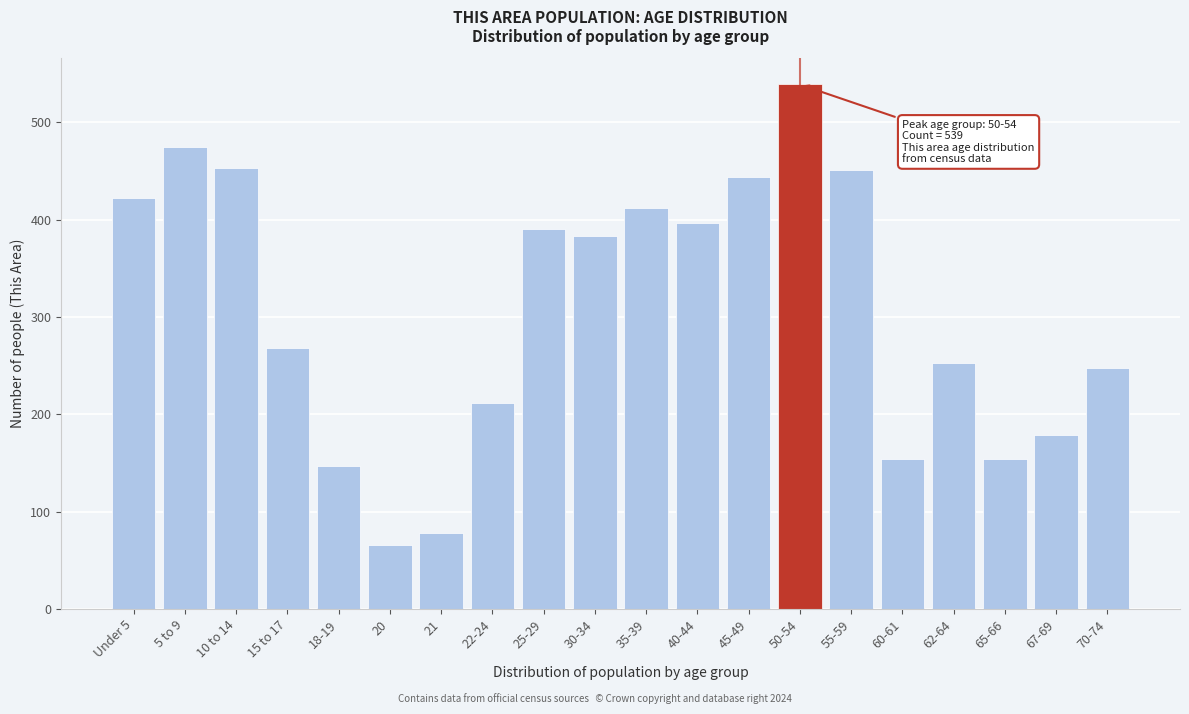

True or false: the data shows 270 at 60-61.

False